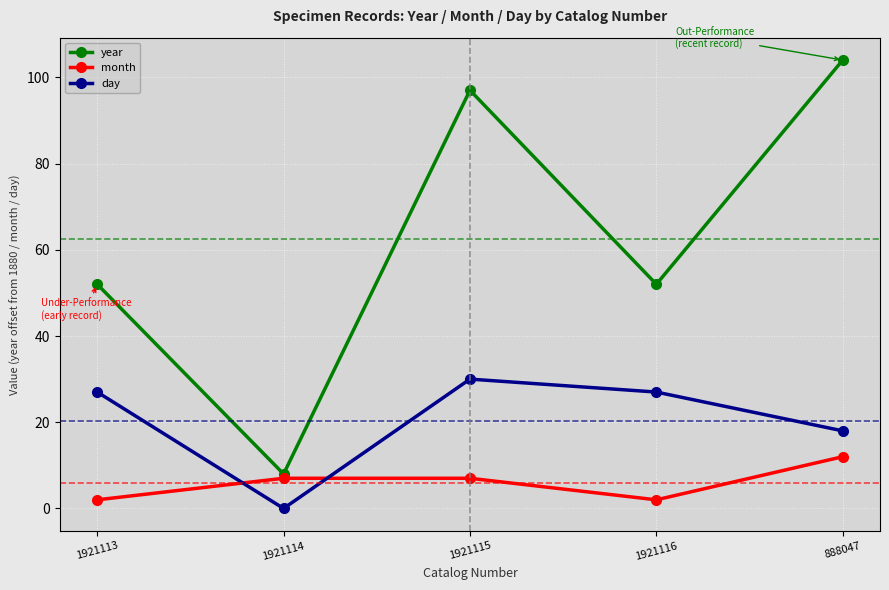

After their last crossing, which series has the higher values: month or day?

day